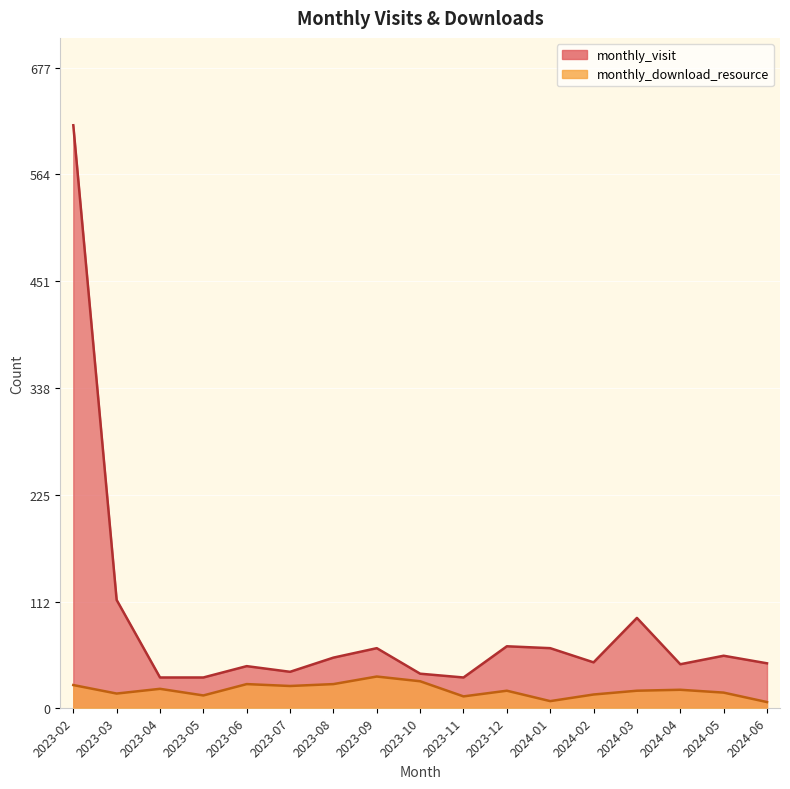

What is the label of the 9th point from the left?

2023-10